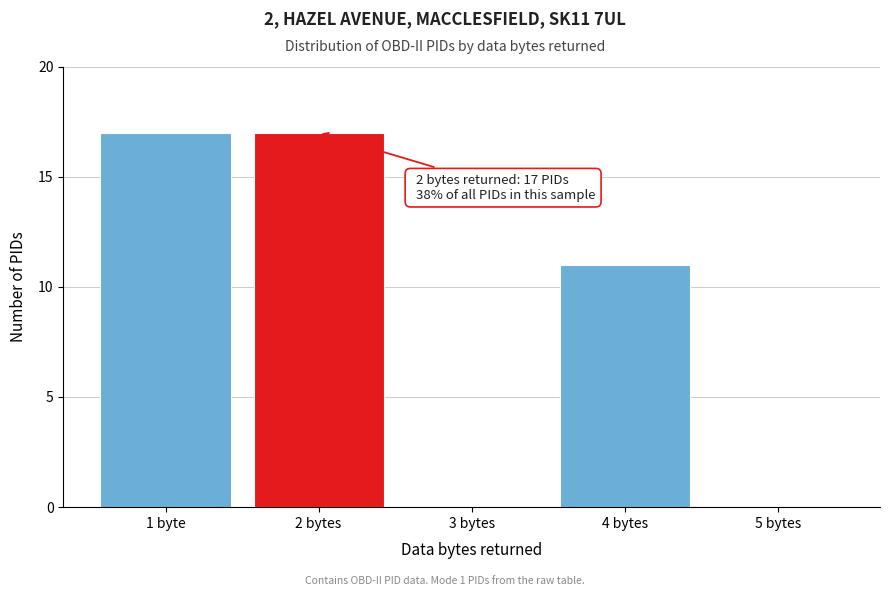

Reading right to left, transcribe all the data shown in this chart.

5 bytes=0	4 bytes=11	3 bytes=0	2 bytes=17	1 byte=17